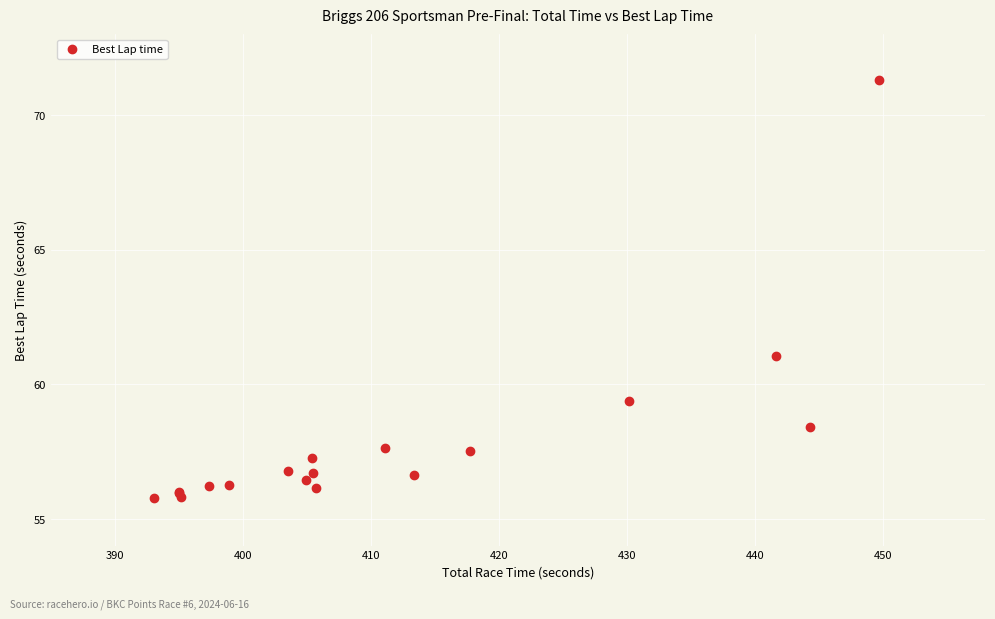

What Y value in the scatter plot is closest to 63?

61.1